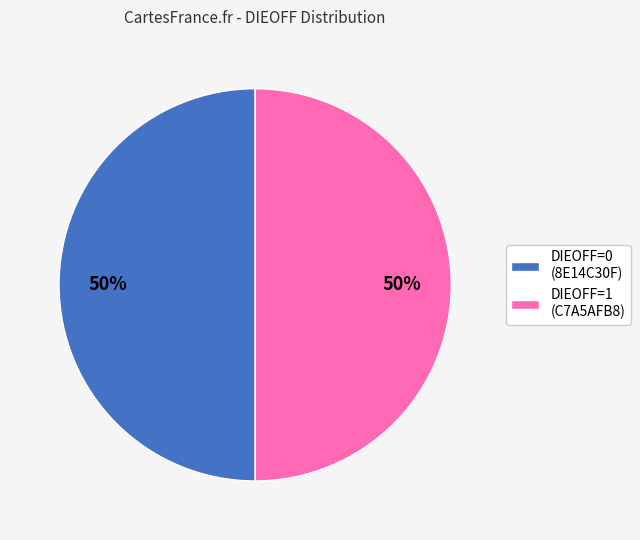

To the nearest percent, what is the average slice percentage?

50%